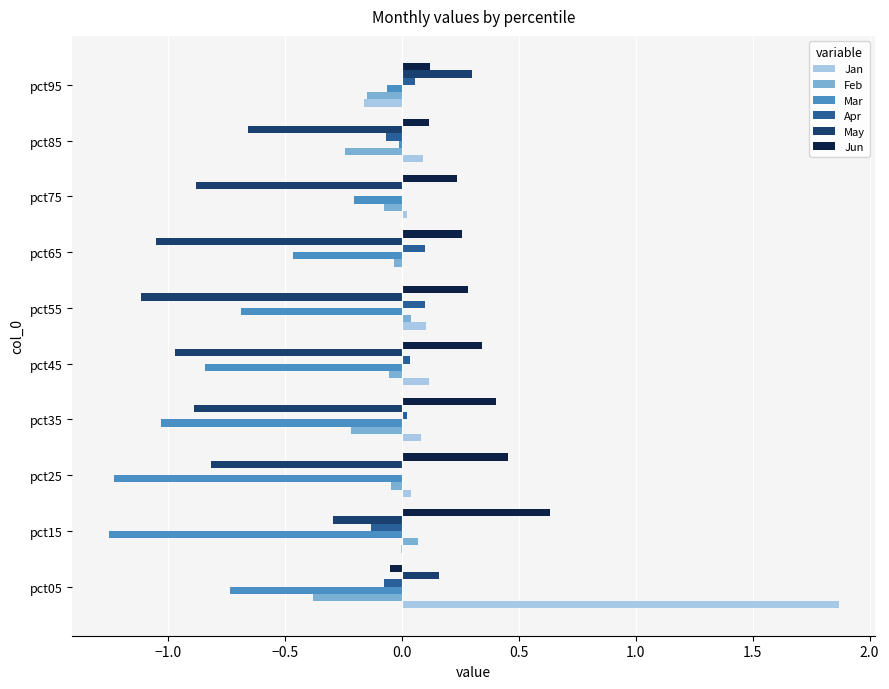

The value of May at pct35 is -0.6. True or false?

False